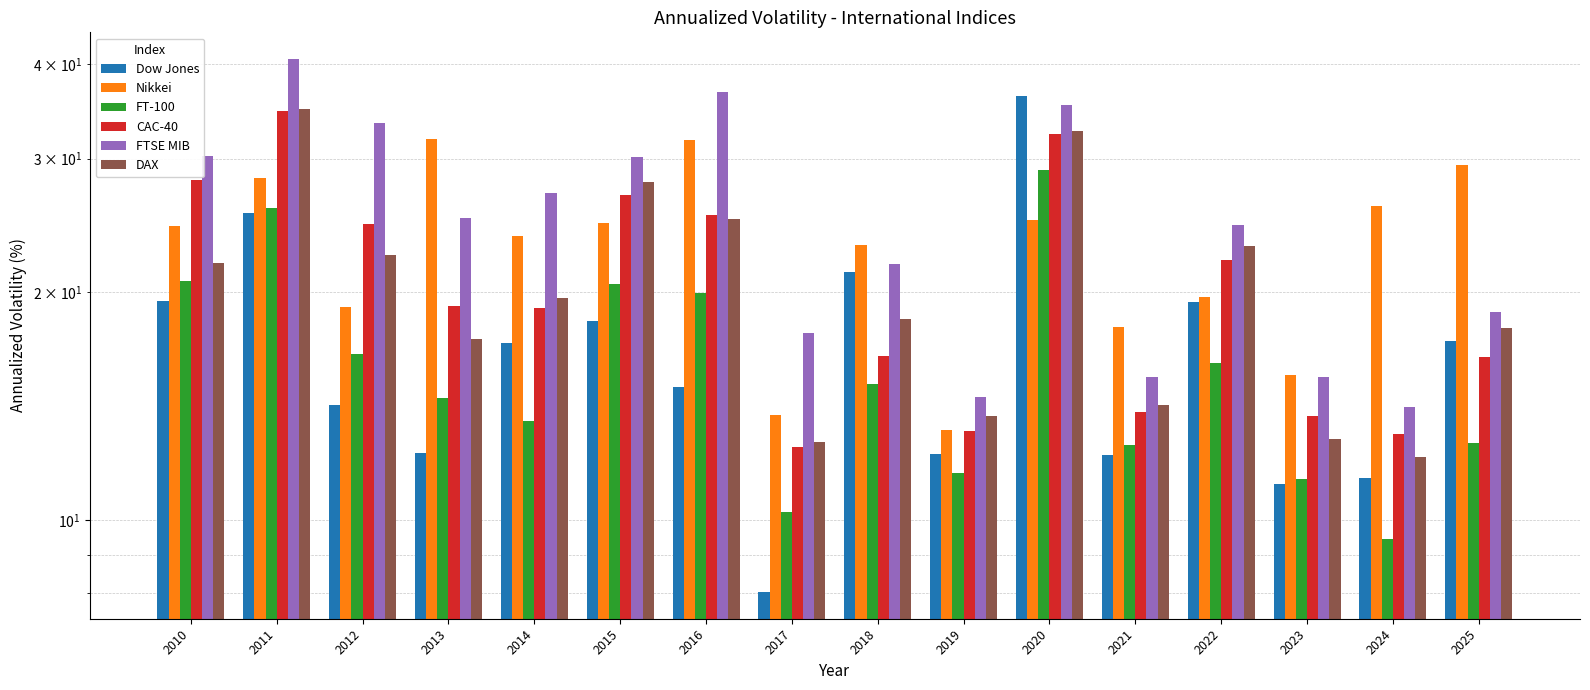

Reading left to right, transcribe all the data shown in this chart.

Dow Jones: 2010=19.4	2011=25.4	2012=14.2	2013=12.2	2014=17.1	2015=18.3	2016=15.0	2017=8.0	2018=21.2	2019=12.2	2020=36.3	2021=12.2	2022=19.4	2023=11.1	2024=11.4	2025=17.2
Nikkei: 2010=24.5	2011=28.3	2012=19.1	2013=31.9	2014=23.7	2015=24.7	2016=31.8	2017=13.8	2018=23.1	2019=13.1	2020=24.9	2021=18.0	2022=19.7	2023=15.6	2024=26.0	2025=29.4
FT-100: 2010=20.7	2011=25.8	2012=16.6	2013=14.5	2014=13.5	2015=20.5	2016=20.0	2017=10.2	2018=15.1	2019=11.5	2020=29.0	2021=12.5	2022=16.1	2023=11.3	2024=9.4	2025=12.6
CAC-40: 2010=28.1	2011=34.6	2012=24.6	2013=19.2	2014=19.1	2015=26.8	2016=25.3	2017=12.5	2018=16.4	2019=13.1	2020=32.3	2021=13.9	2022=22.0	2023=13.7	2024=13.0	2025=16.4
FTSE MIB: 2010=30.3	2011=40.6	2012=33.4	2013=25.1	2014=27.0	2015=30.2	2016=36.7	2017=17.6	2018=21.8	2019=14.5	2020=35.3	2021=15.4	2022=24.5	2023=15.4	2024=14.1	2025=18.8
DAX: 2010=21.8	2011=34.9	2012=22.4	2013=17.3	2014=19.6	2015=27.9	2016=24.9	2017=12.7	2018=18.4	2019=13.7	2020=32.6	2021=14.2	2022=23.0	2023=12.8	2024=12.1	2025=17.9